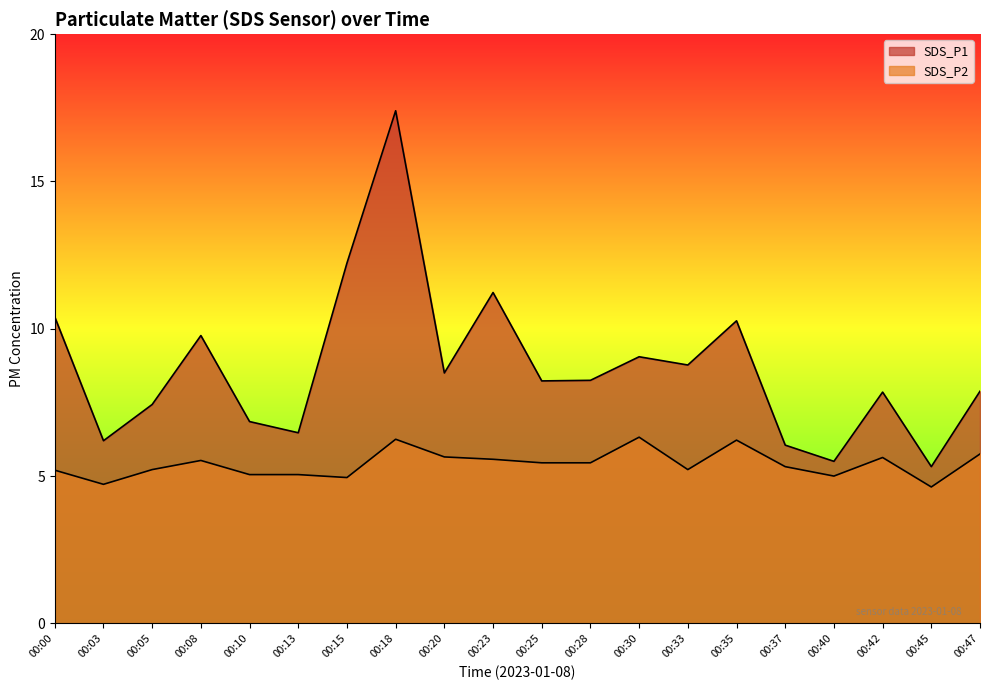

Rank the series by their average value, from lowest to highest.

SDS_P2, SDS_P1